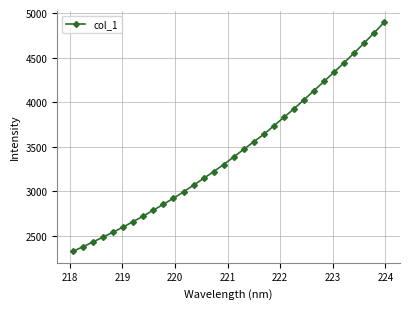

What is the sum of all values?

110082.4